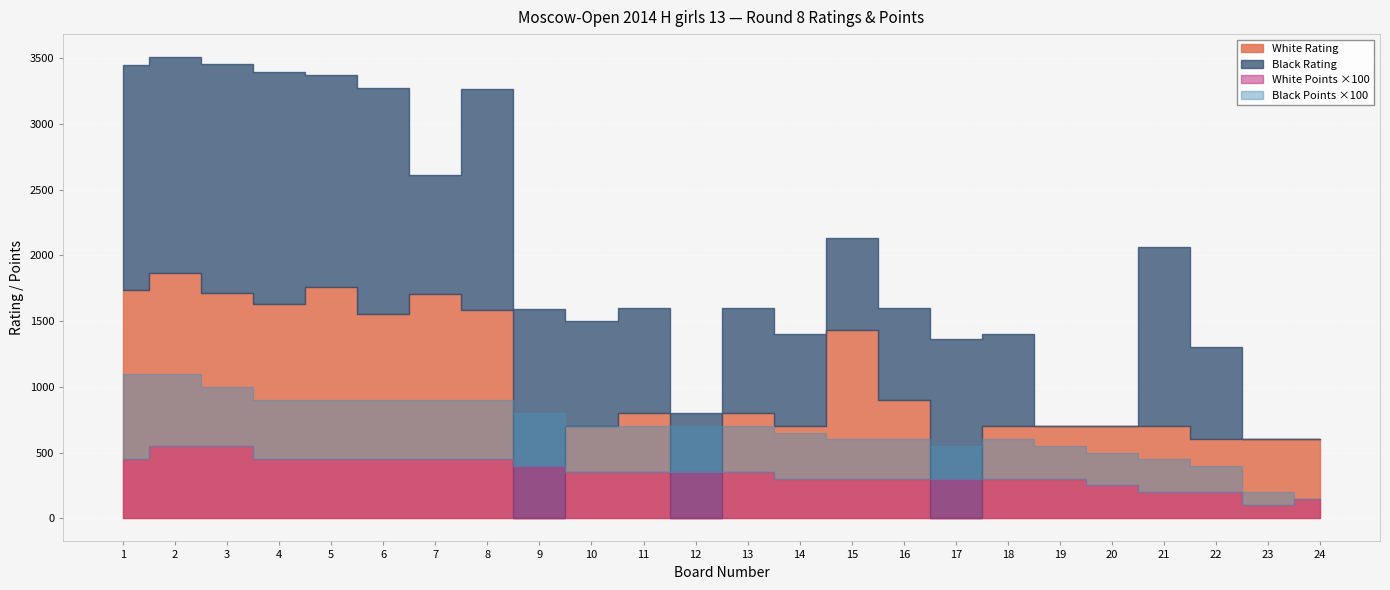

Between 9 and 19, which series saw the biggest shift?

Black Rating